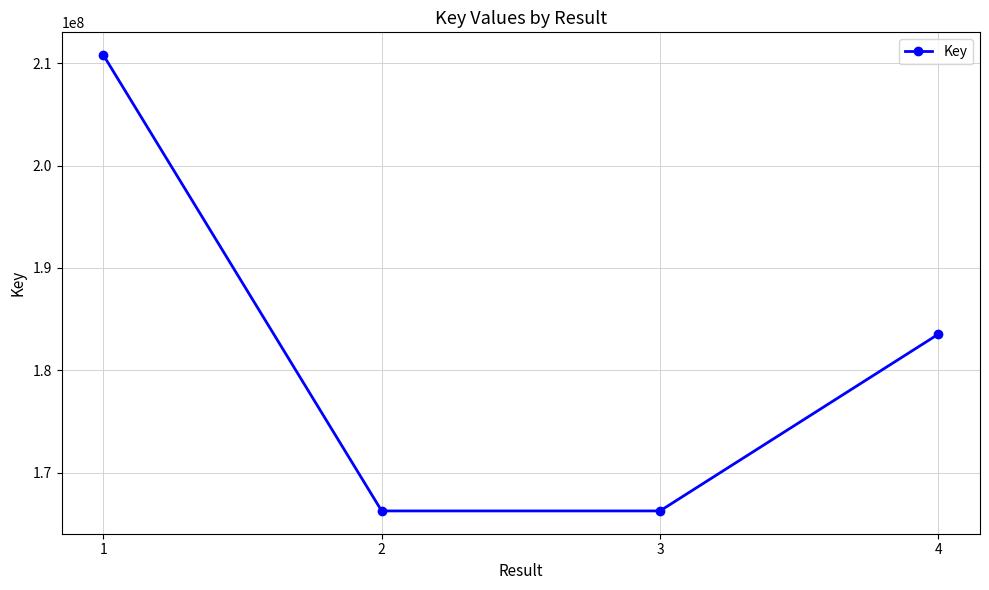

How many lines are shown in the chart?

1